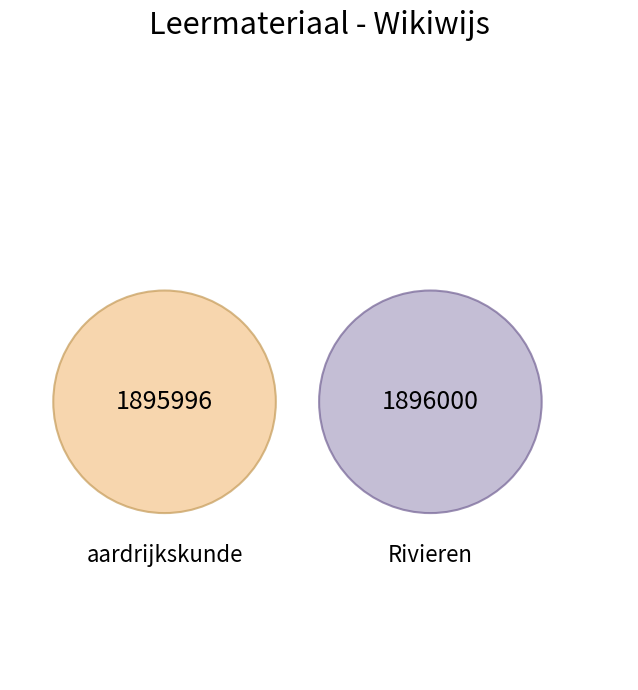

Is there any slice that represents more than half of the pie?

Yes